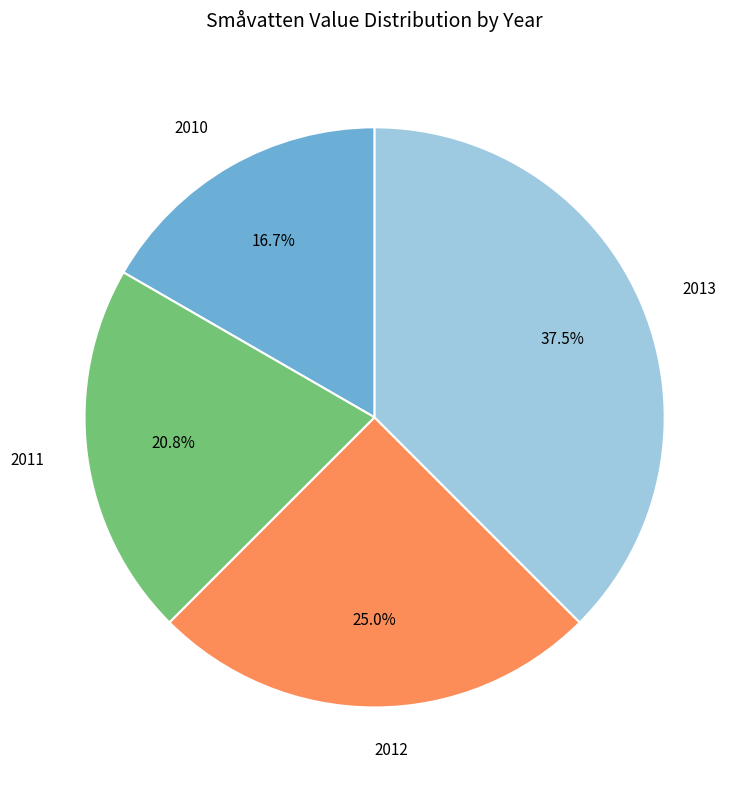

Between 2010 and 2013, which is larger?

2013